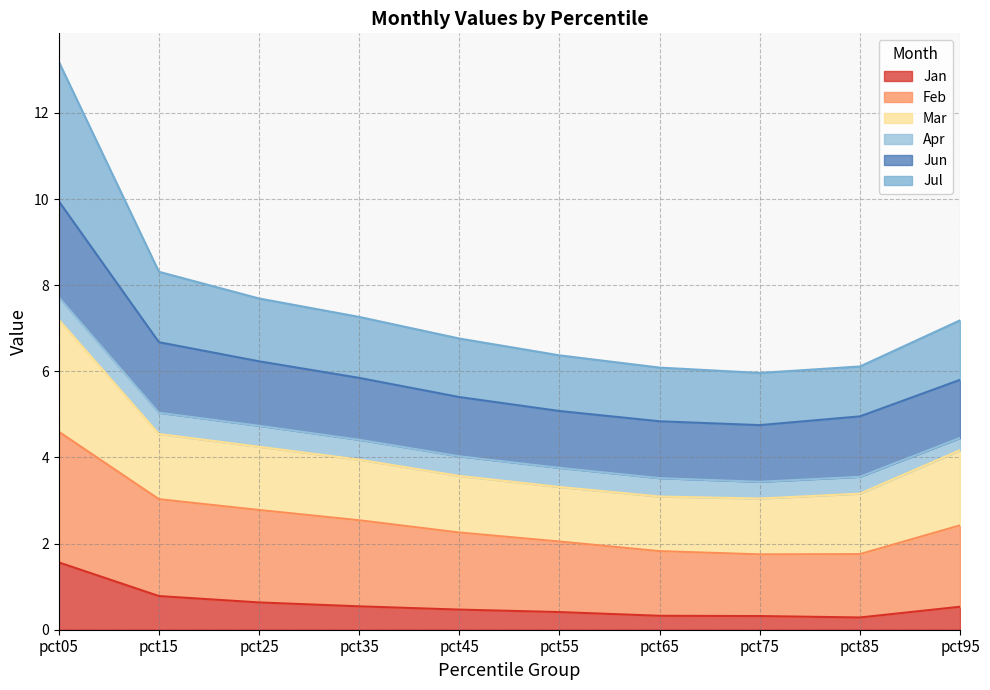

The Jan series shows 0.8 at pct15. True or false?

True